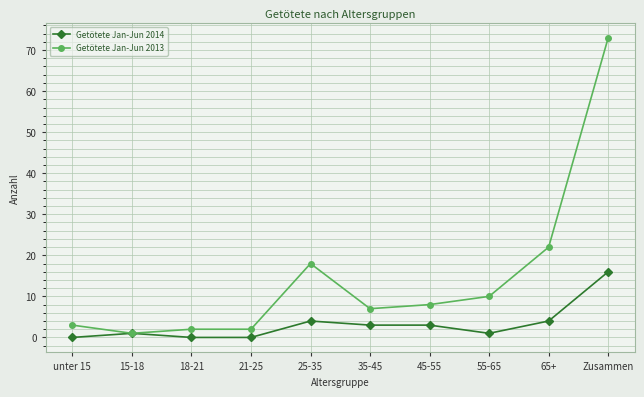

At which label does Getötete Jan-Jun 2014 reach its peak?

Zusammen